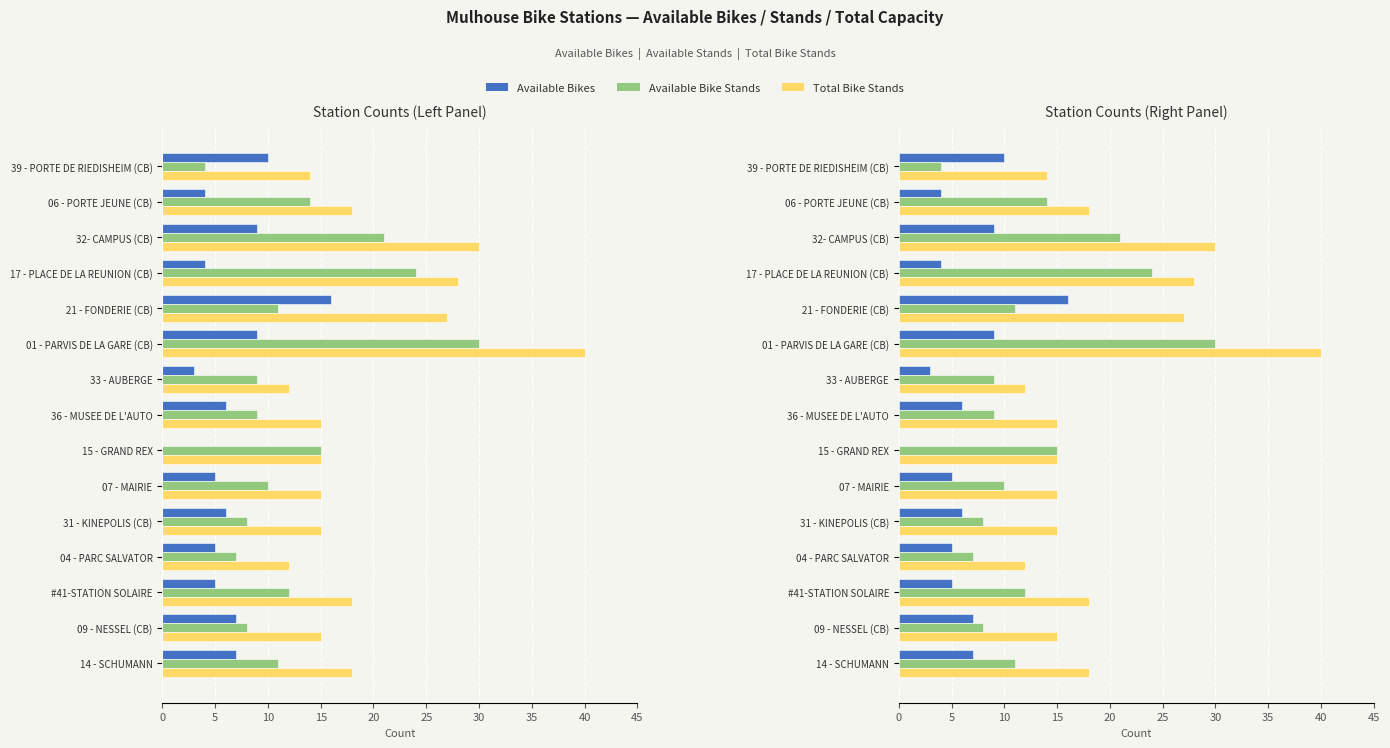

How many data points in available_bike_stands are above 11?

6